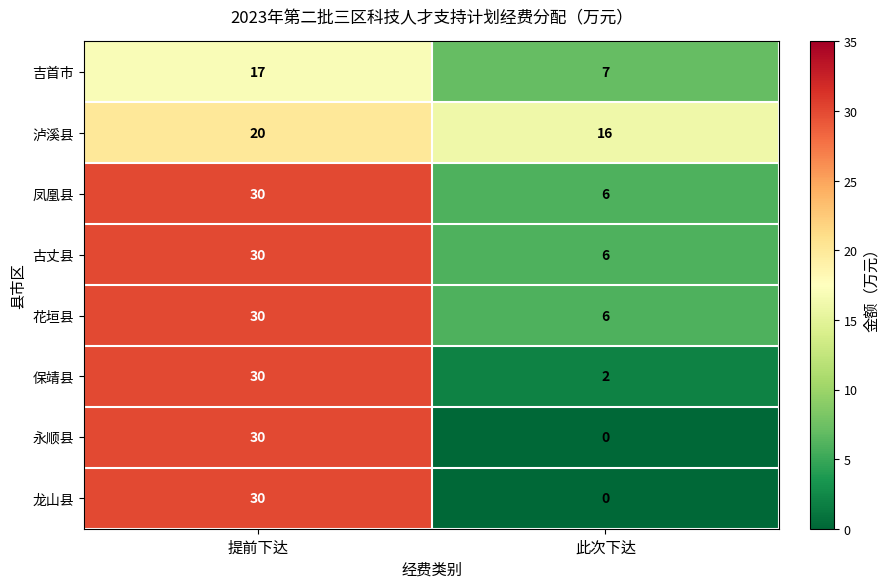

What is the spread (max minus min) of values at 提前下达?

13